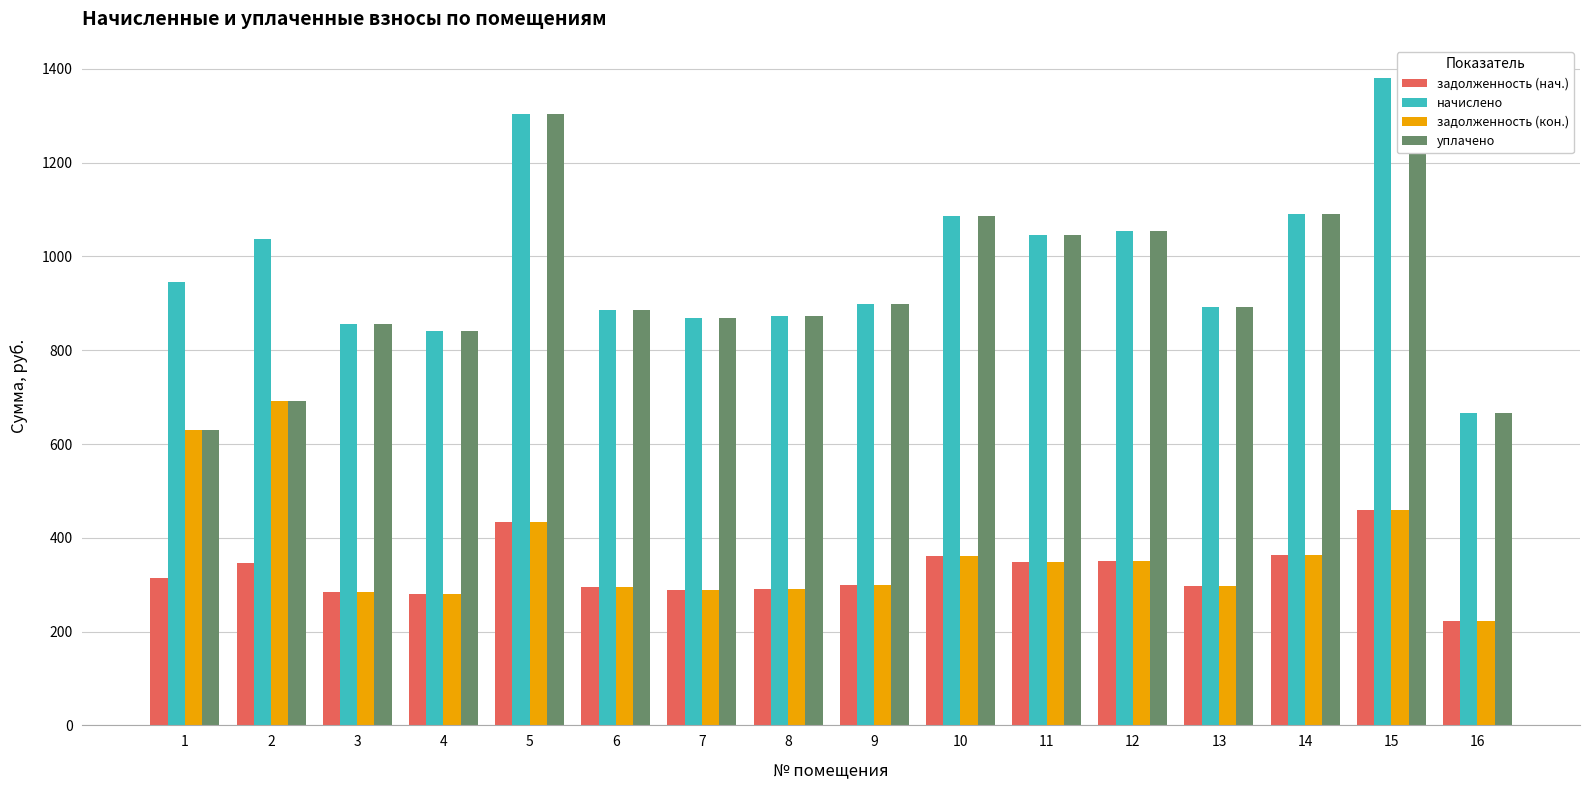

How many bars are there in total?

64